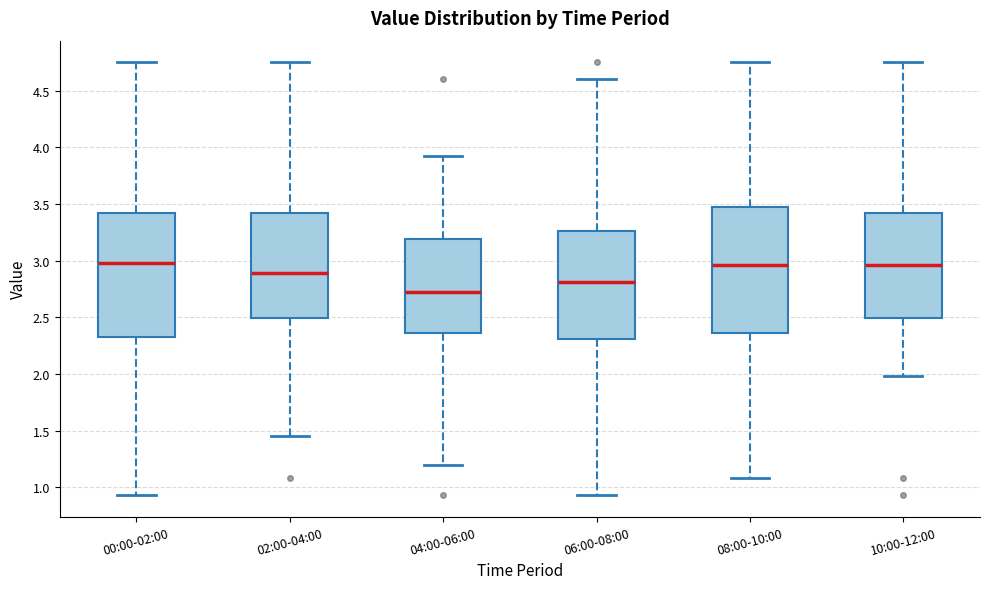

Reading left to right, transcribe this box plot: for each box, give where its median line is, the range the box spans, and where its two whiskers end, as read against the y-axis. The values are not printed on the chart, so give them approximately, as read against the axis.

00:00-02:00: median 3.00, box 2.35 to 3.40, whiskers 0.95 to 4.75
02:00-04:00: median 2.90, box 2.50 to 3.40, whiskers 1.45 to 4.75
04:00-06:00: median 2.75, box 2.35 to 3.20, whiskers 1.20 to 3.90
06:00-08:00: median 2.80, box 2.30 to 3.25, whiskers 0.95 to 4.60
08:00-10:00: median 2.95, box 2.35 to 3.45, whiskers 1.10 to 4.75
10:00-12:00: median 2.95, box 2.50 to 3.40, whiskers 2.00 to 4.75